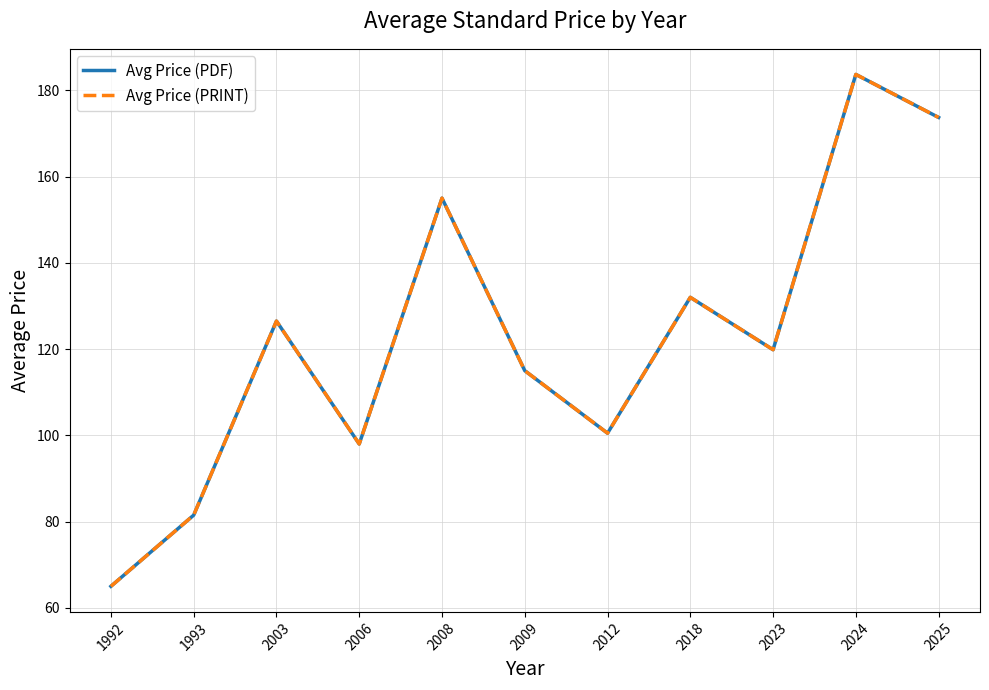

True or false: Avg Price (PDF) and Avg Price (PRINT) intersect in this chart.

False